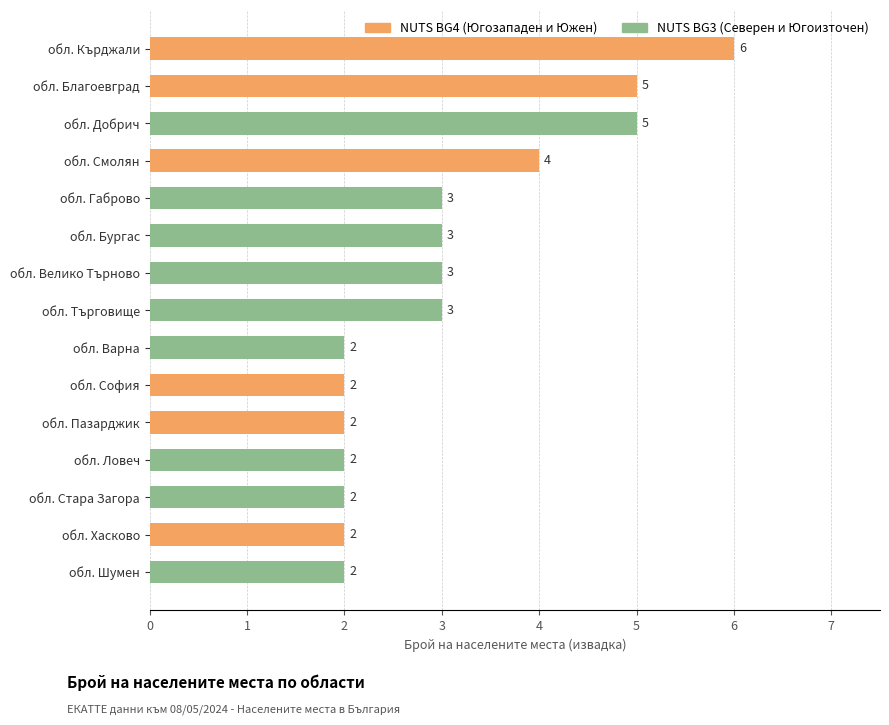

Where is the data nearest to the value 4?

обл. Смолян